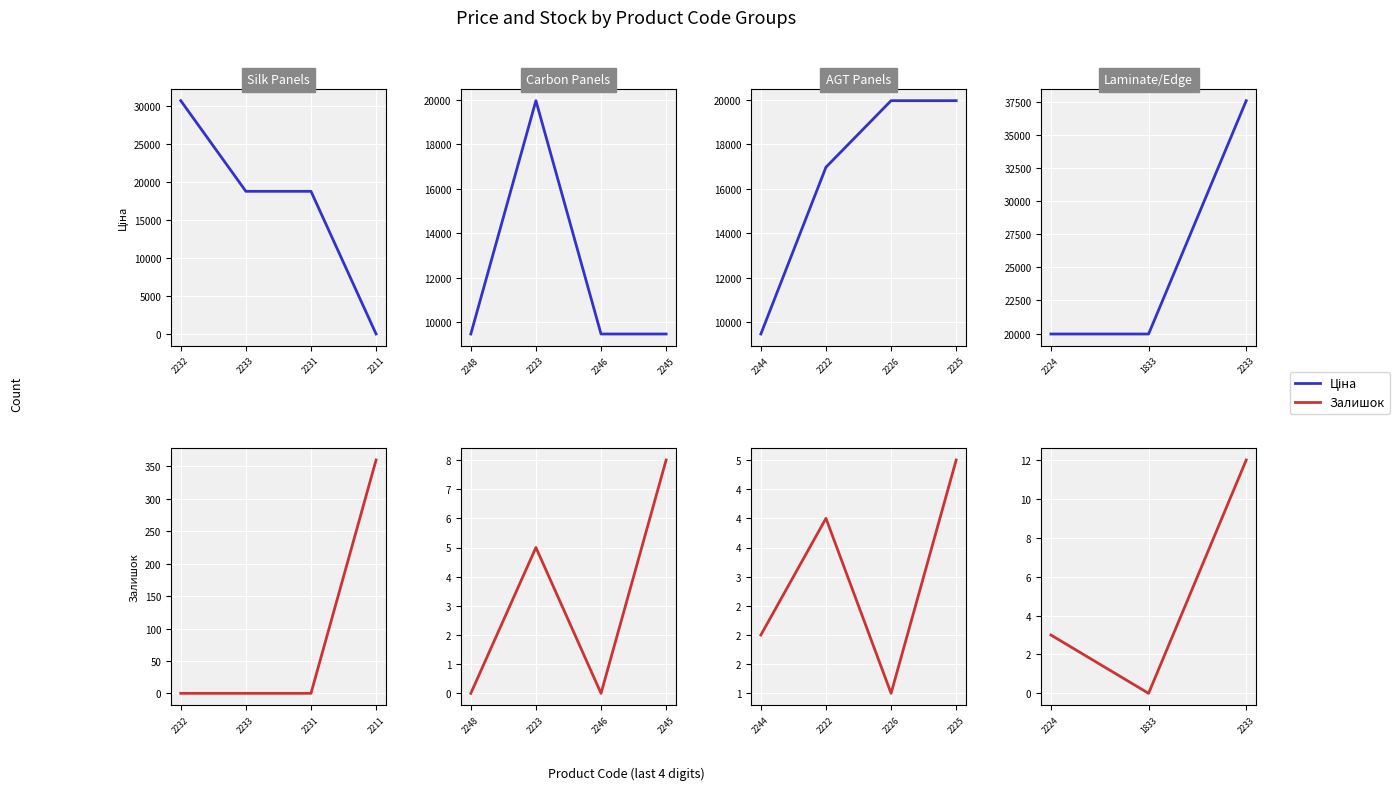

Rank the series by their average value, from highest to lowest.

Ціна, Залишок